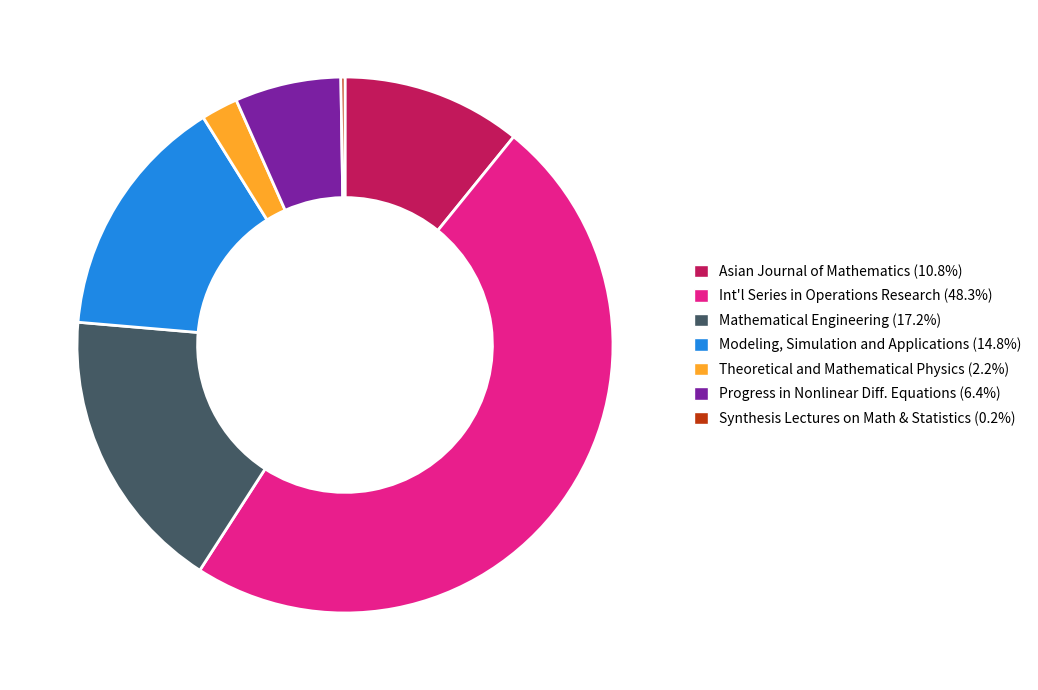

Is there a majority slice in this chart?

No